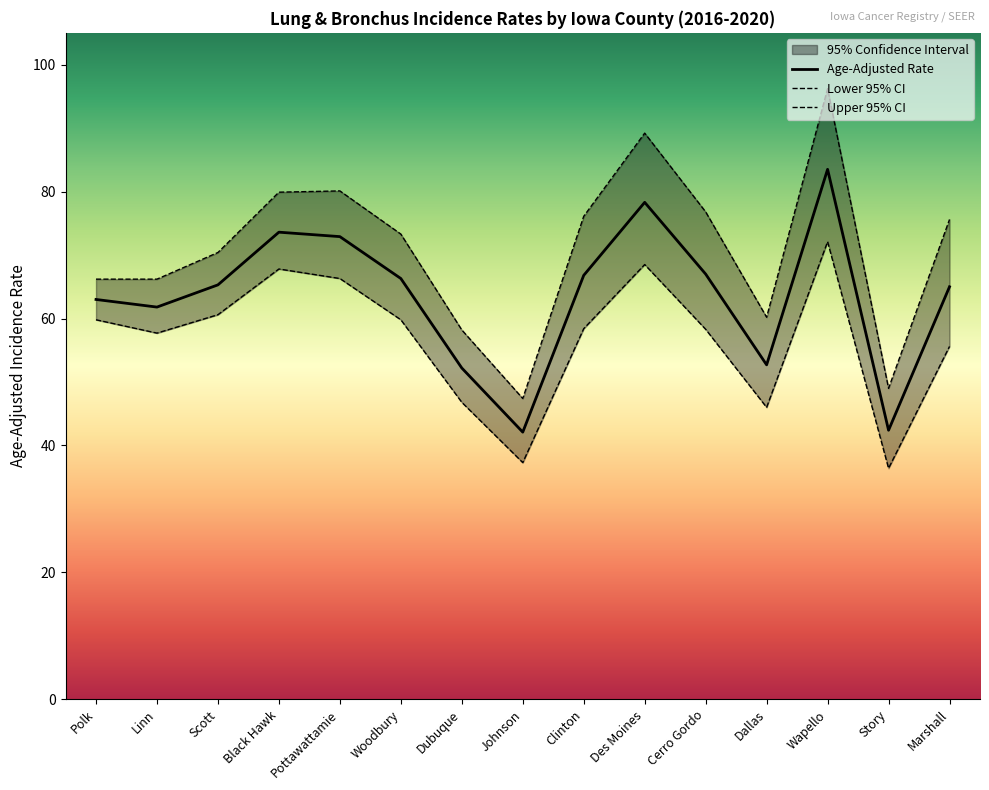

Which series changed the most between Black Hawk and Clinton?

Lower 95% CI